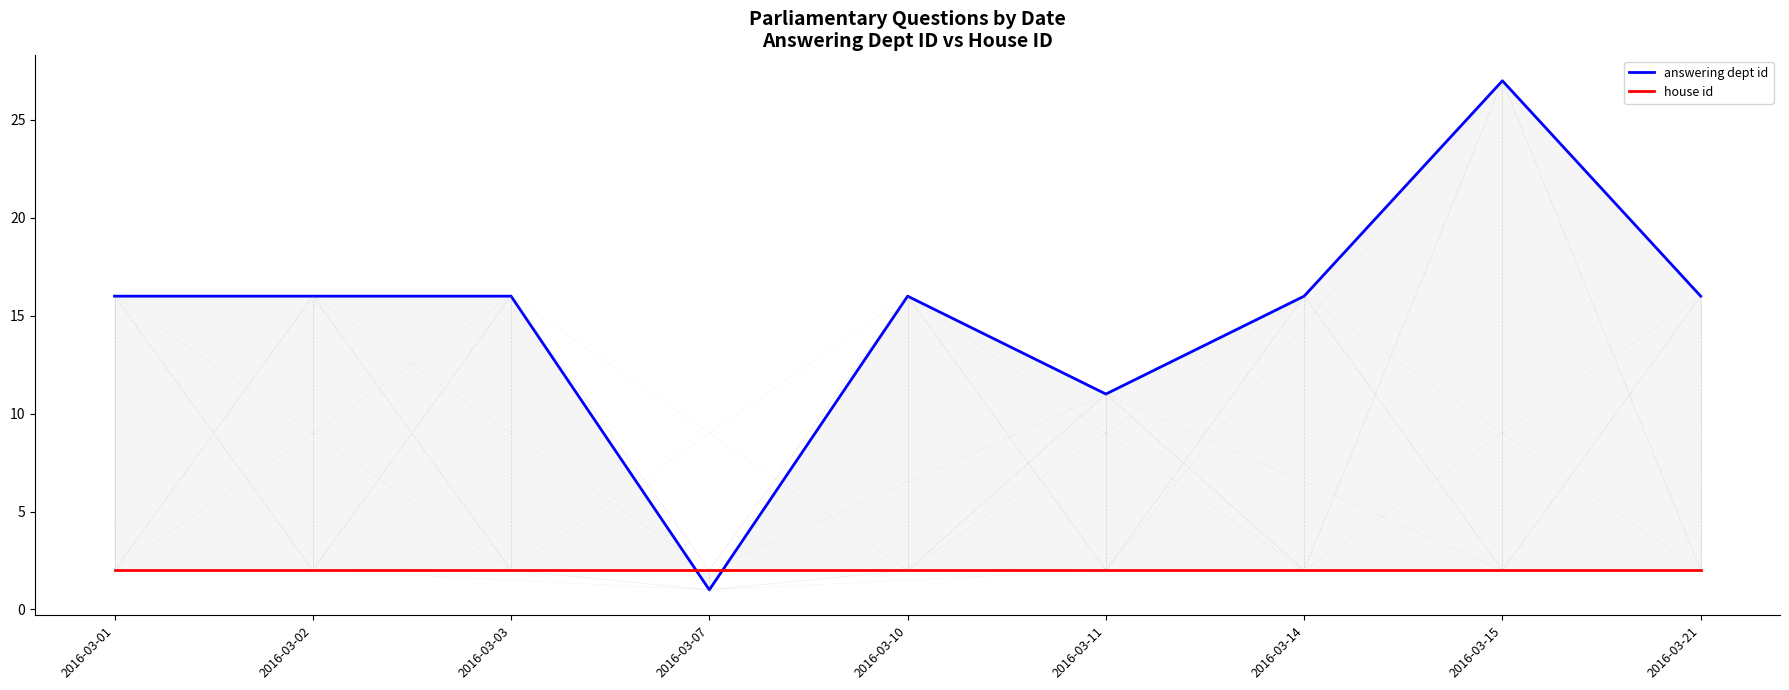

How many categories are shown in the chart?

9